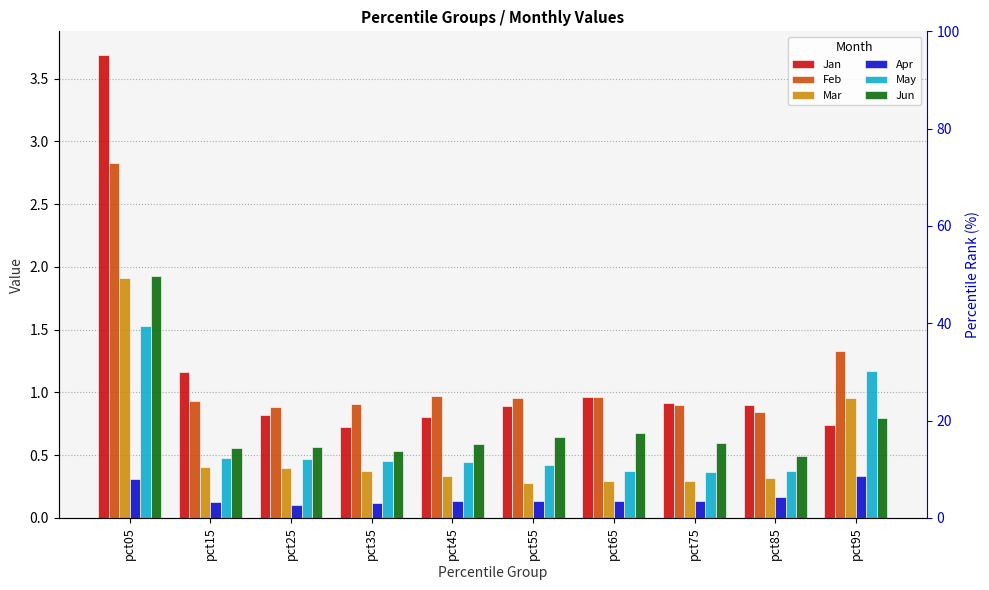

Between pct35 and pct55, which series saw the biggest shift?

Jan